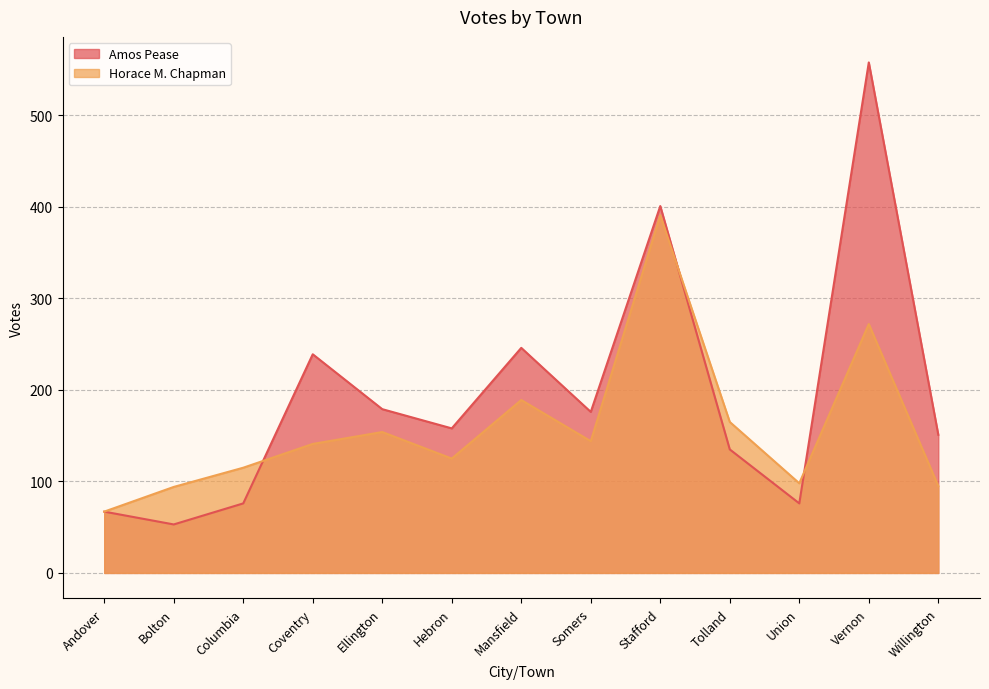

What value does the Horace M. Chapman series have at Mansfield?

189